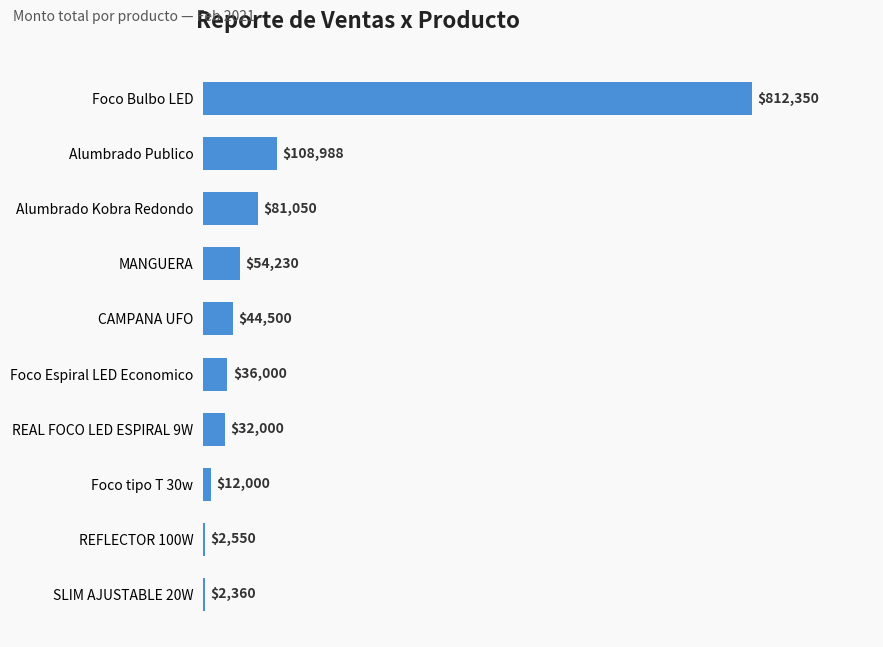

Count the number of categories in the chart.

10